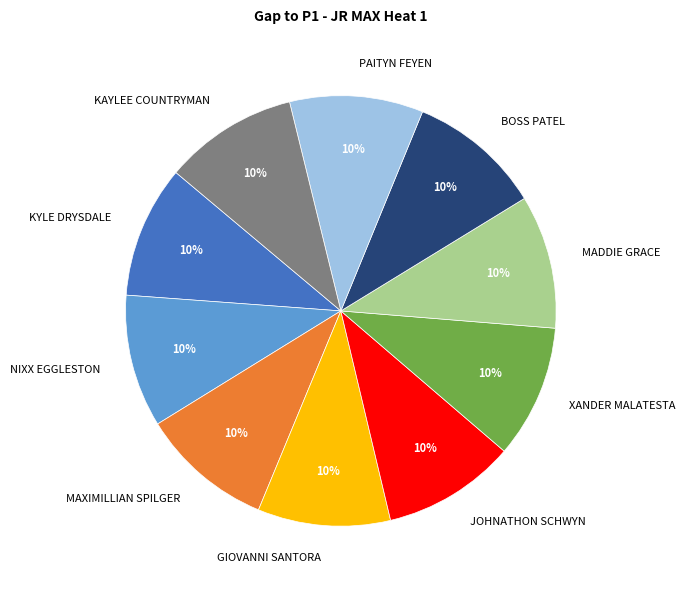

Does NIXX EGGLESTON represent more than half of the total?

No